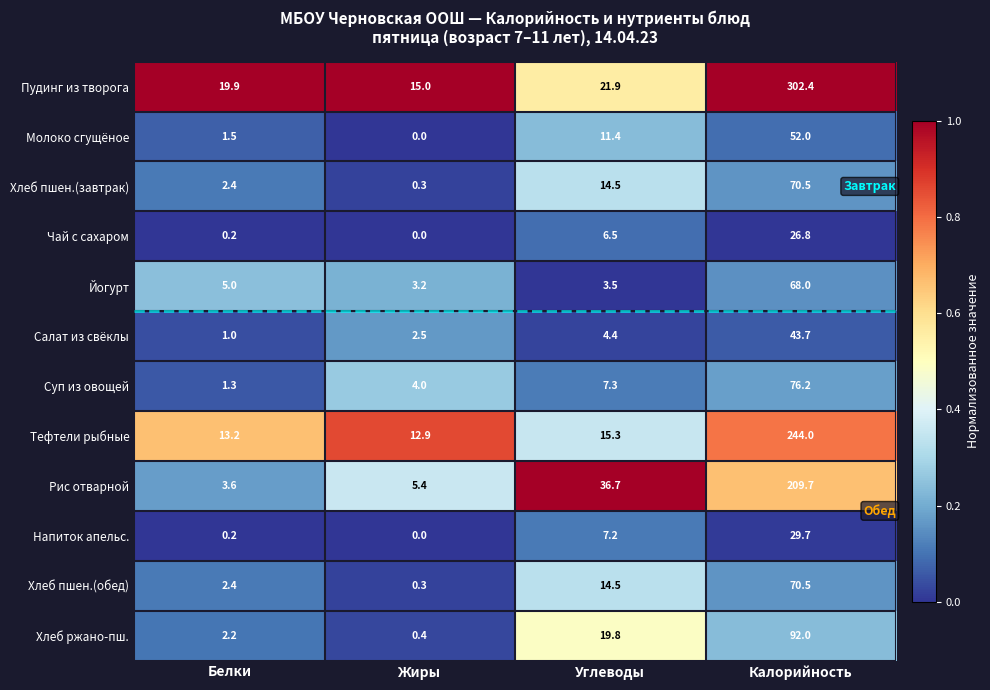

Which series has the widest spread of values?

Пудинг из творога